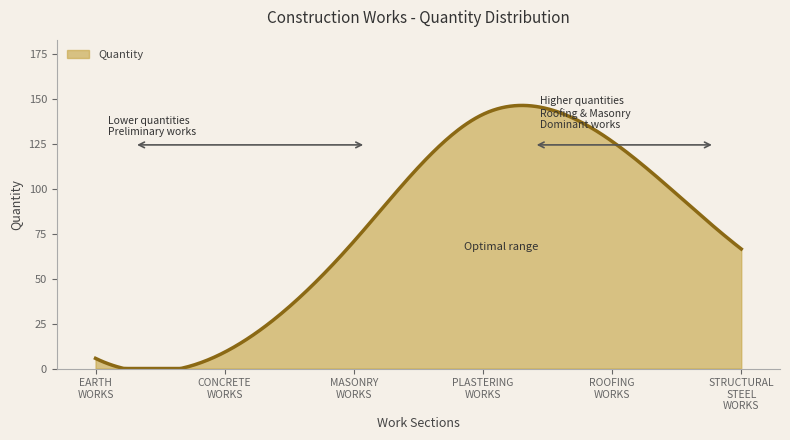

What is the maximum value shown in the chart?

146.6